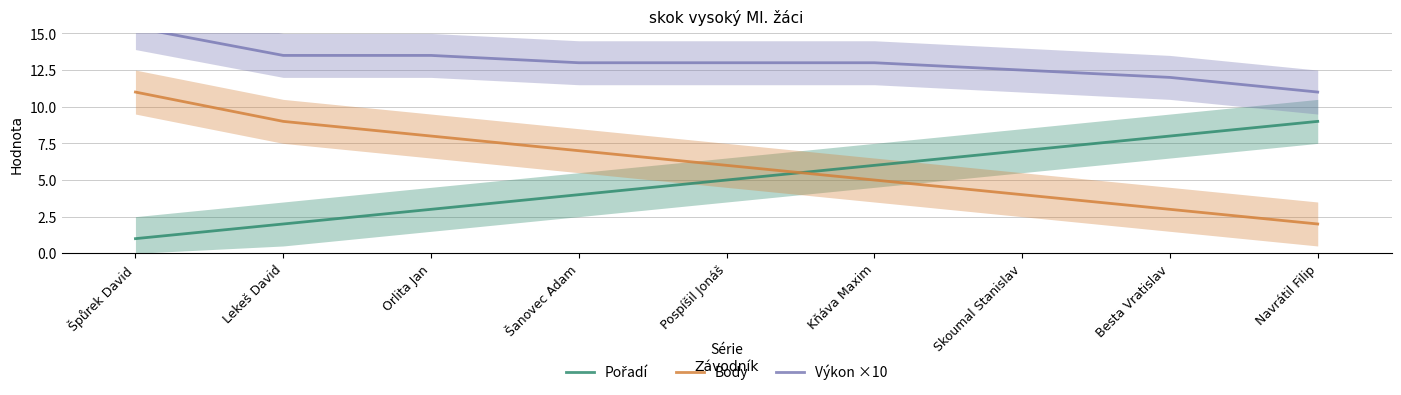

Which series ends up on top after the final intersection of Pořadí and Body?

Pořadí